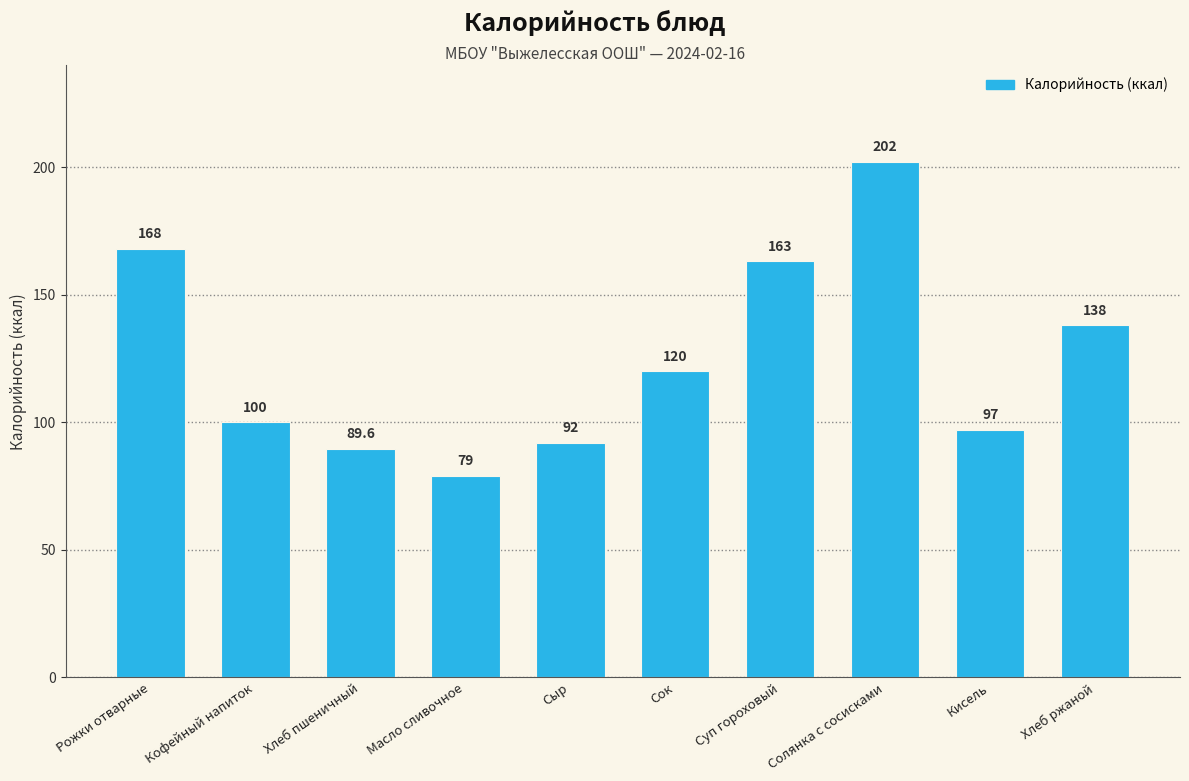

Reading left to right, what are all the values shown in this chart?

168.0	100.0	89.6	79.0	92.0	120.0	163.0	202.0	97.0	138.0